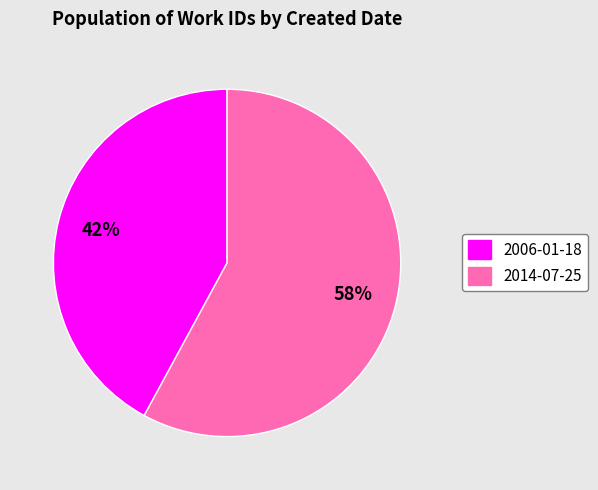

Combined, do 2006-01-18 and 2014-07-25 account for over 50%?

Yes